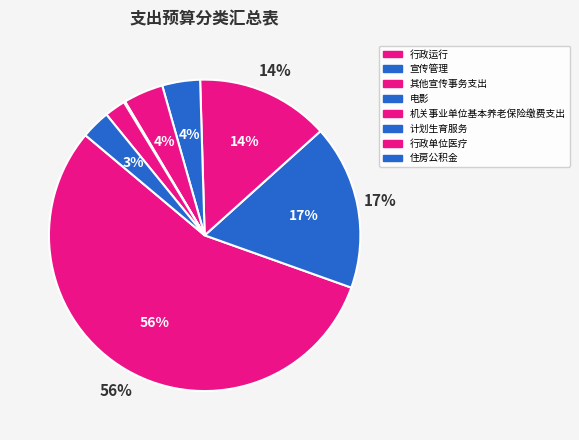

Between 行政单位医疗 and 电影, which is larger?

电影